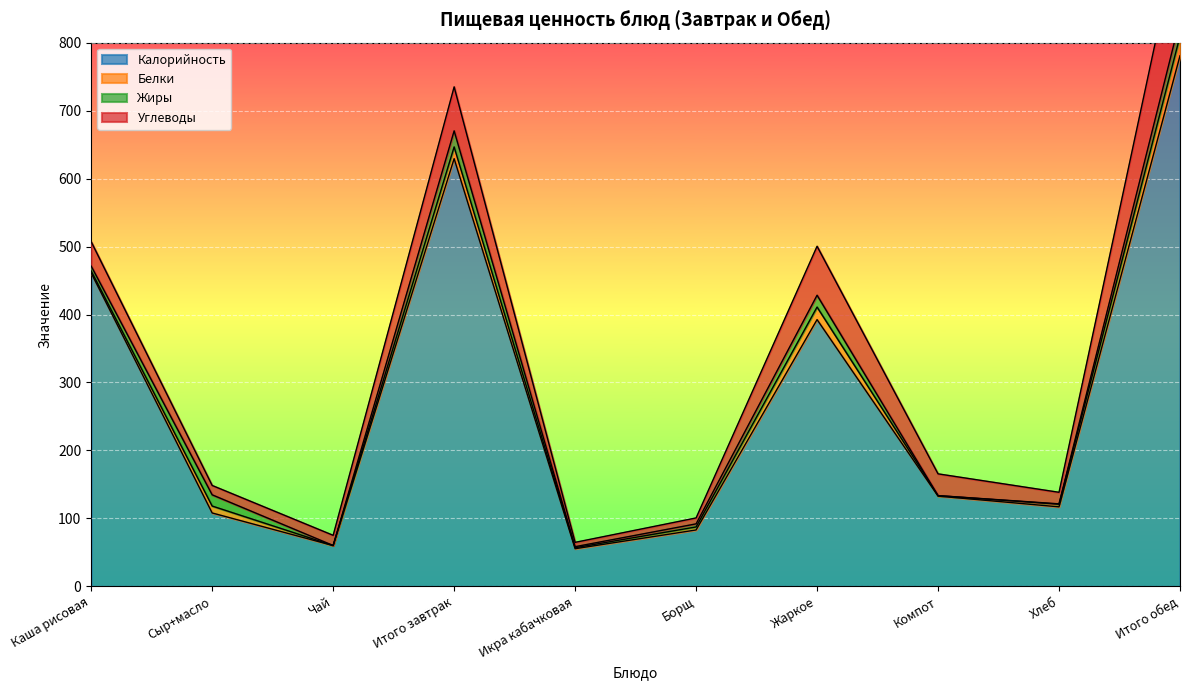

What is the sum of the Калорийность values at Чай and Итого обед?

840.7